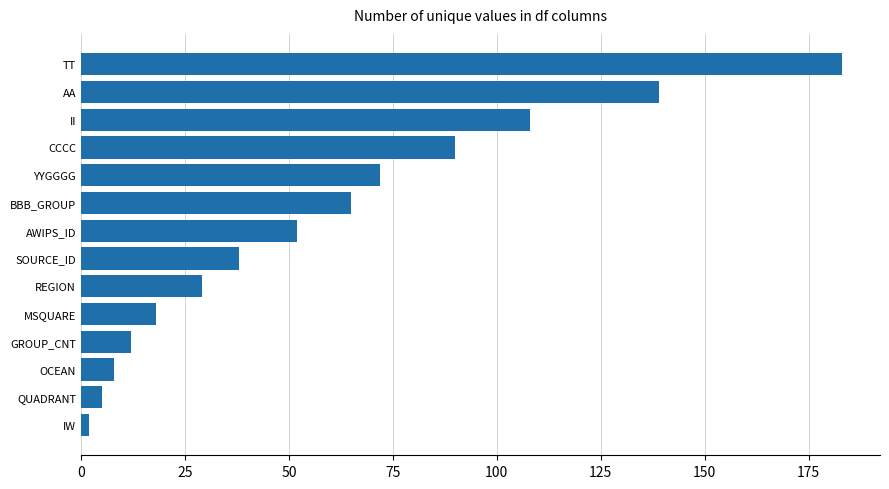

What is the difference between the maximum and minimum values?

181